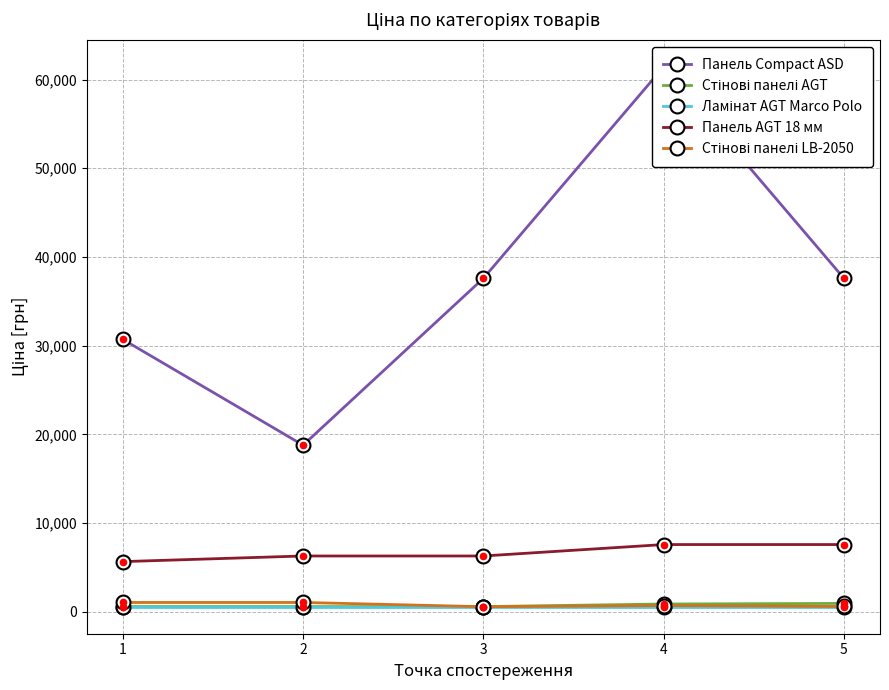

Is it true that Стінові панелі LB-2050 equals 724.5 at 4?

True